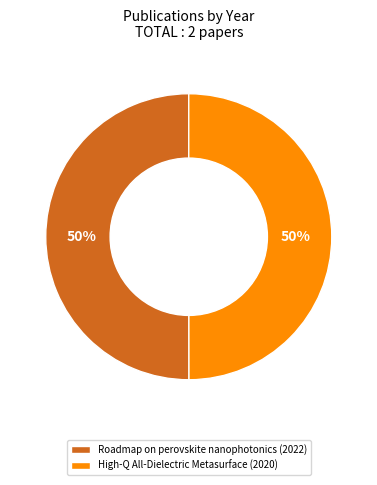

Is it true that High-Q All-Dielectric Metasurface is 64% of the pie?

False